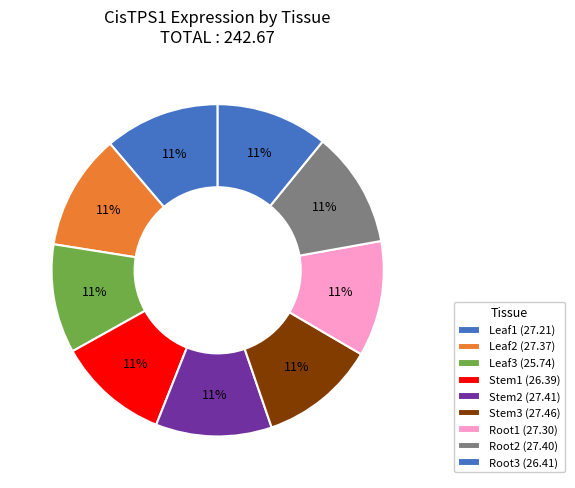

What percentage do Root3 and Leaf2 together represent?

22.2%